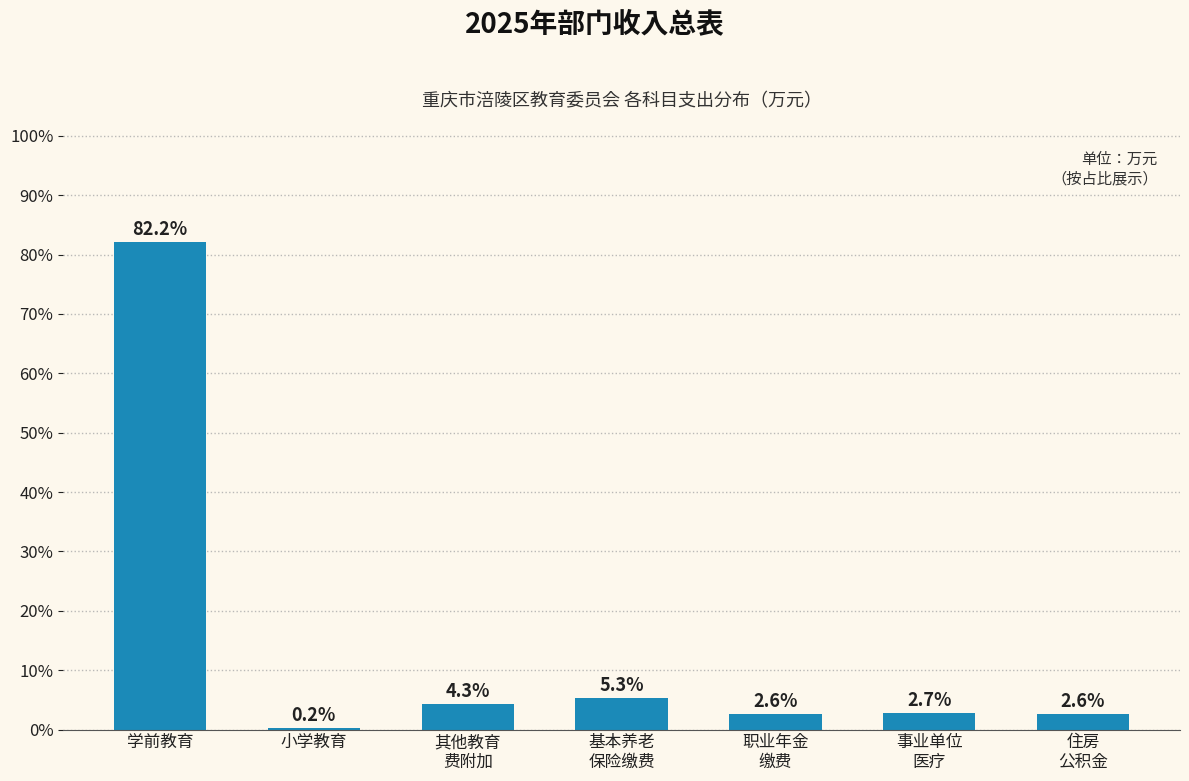

What is the greatest value displayed?

82.2